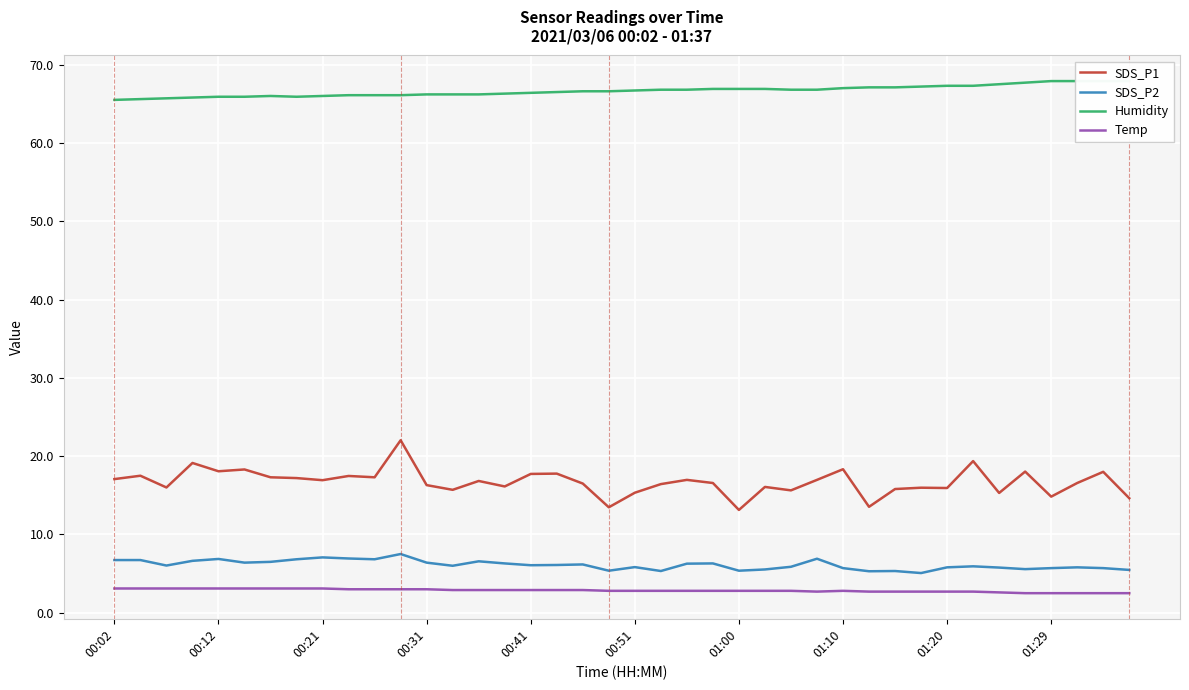

Reading right to left, extract all data points from this chart.

SDS_P1: 14.6	18.0	16.6	14.8	18.0	15.3	19.4	15.9	16.0	15.8	13.5	18.3	17.0	15.6	16.1	13.1	16.6	17.0	16.4	15.3	13.5	16.5	17.8	17.7	16.1	16.8	15.7	16.3	22.0	17.3	17.5	16.9	17.2	17.3	18.3	18.1	19.1	16.0	17.5	17.1
SDS_P2: 5.5	5.7	5.8	5.7	5.6	5.8	5.9	5.8	5.1	5.3	5.3	5.7	6.9	5.9	5.5	5.4	6.3	6.3	5.3	5.8	5.4	6.2	6.1	6.1	6.3	6.6	6.0	6.4	7.5	6.8	6.9	7.1	6.8	6.5	6.4	6.9	6.6	6.0	6.7	6.7
Humidity: 67.9	67.9	67.9	67.9	67.7	67.5	67.3	67.3	67.2	67.1	67.1	67.0	66.8	66.8	66.9	66.9	66.9	66.8	66.8	66.7	66.6	66.6	66.5	66.4	66.3	66.2	66.2	66.2	66.1	66.1	66.1	66.0	65.9	66.0	65.9	65.9	65.8	65.7	65.6	65.5
Temp: 2.5	2.5	2.5	2.5	2.5	2.6	2.7	2.7	2.7	2.7	2.7	2.8	2.7	2.8	2.8	2.8	2.8	2.8	2.8	2.8	2.8	2.9	2.9	2.9	2.9	2.9	2.9	3.0	3.0	3.0	3.0	3.1	3.1	3.1	3.1	3.1	3.1	3.1	3.1	3.1